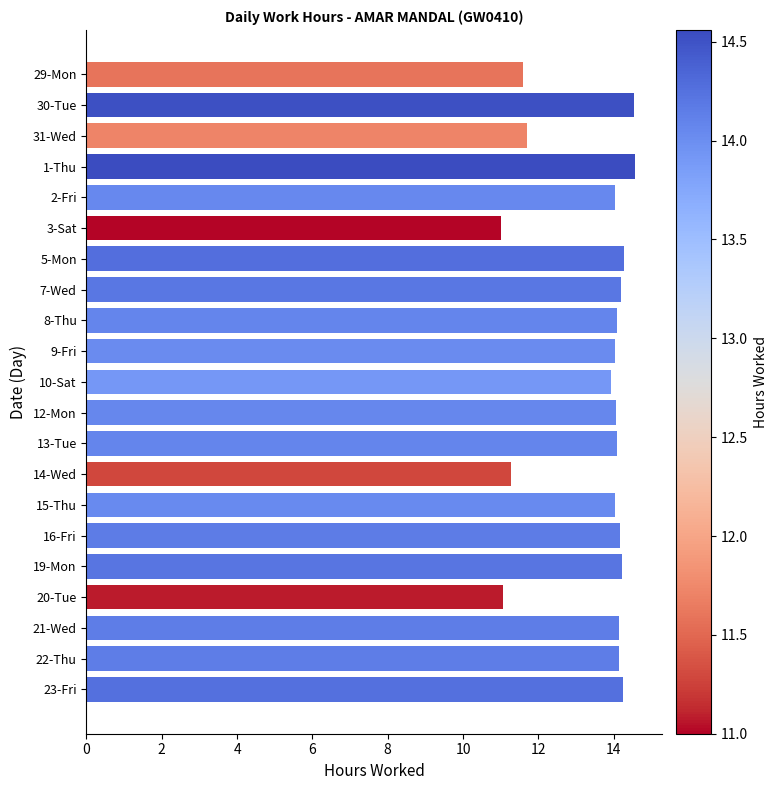

True or false: the data shows 13.9 at 10-Sat.

True